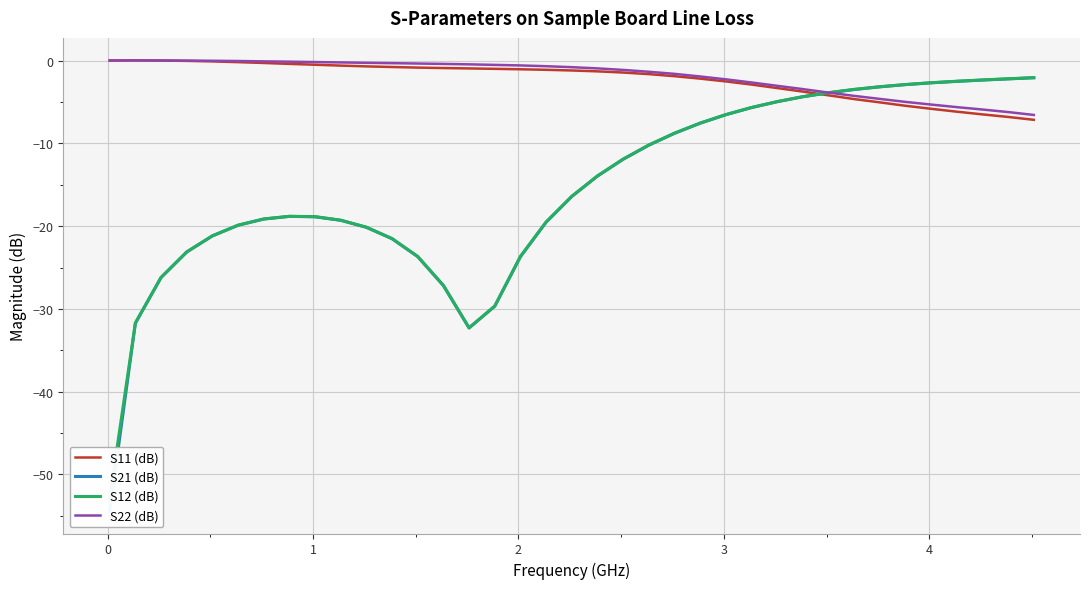

What is the minimum value for S11 (dB)?

-7.2